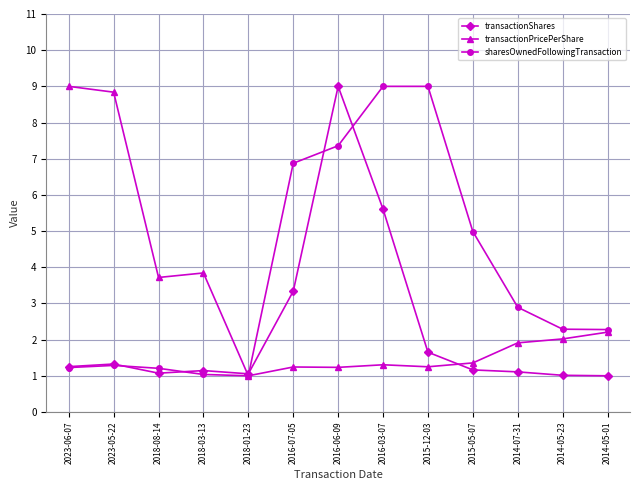

True or false: transactionShares and sharesOwnedFollowingTransaction intersect in this chart.

True